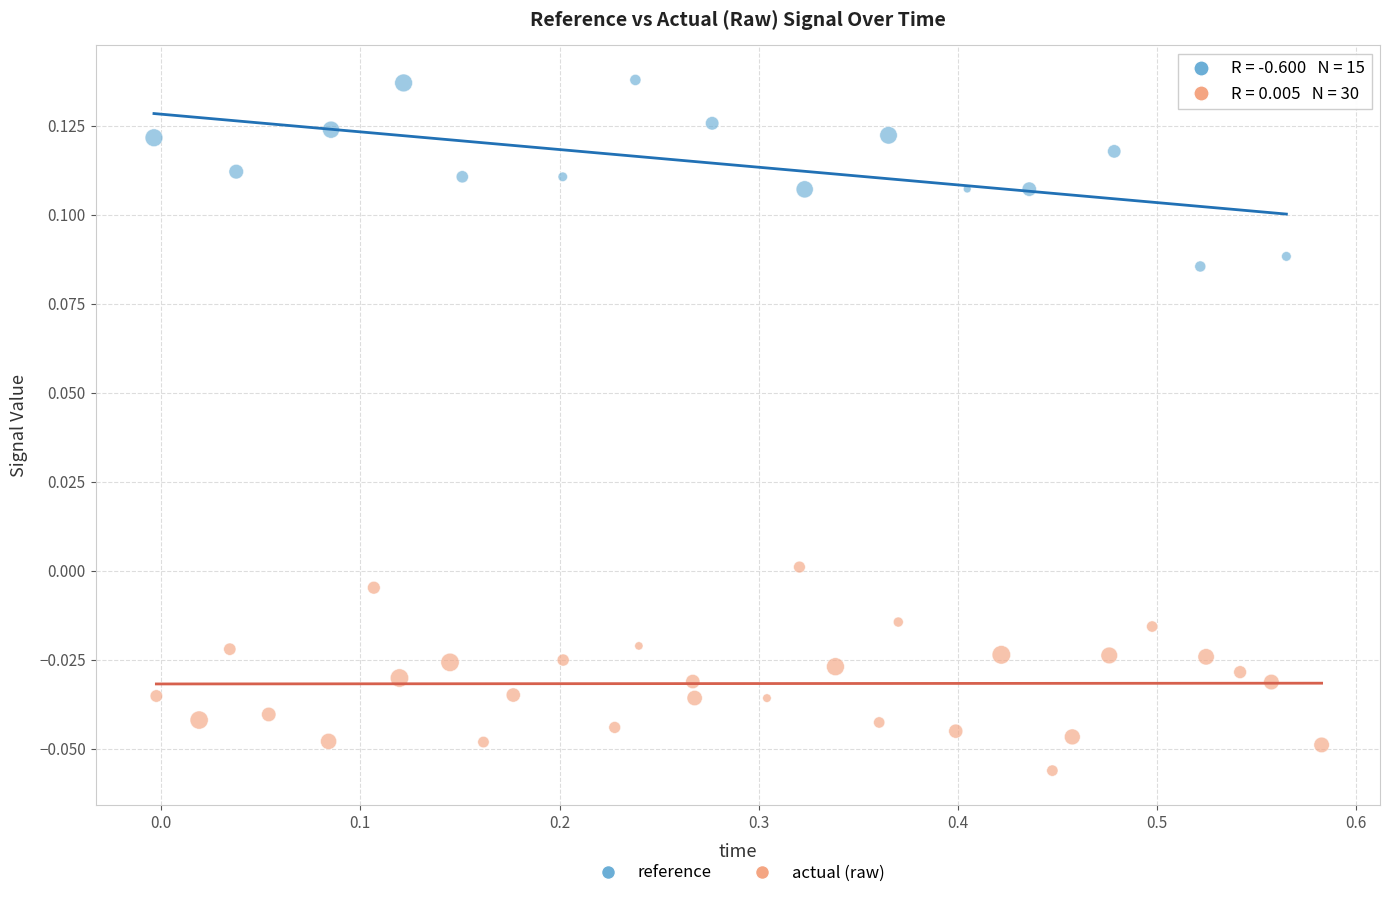

Which series has the widest spread of Y values?

actual (raw)